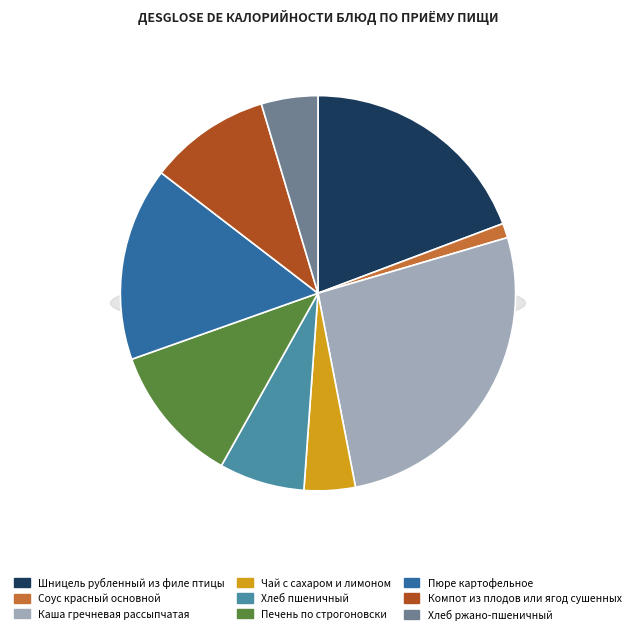

How many slices are in this pie chart?

9